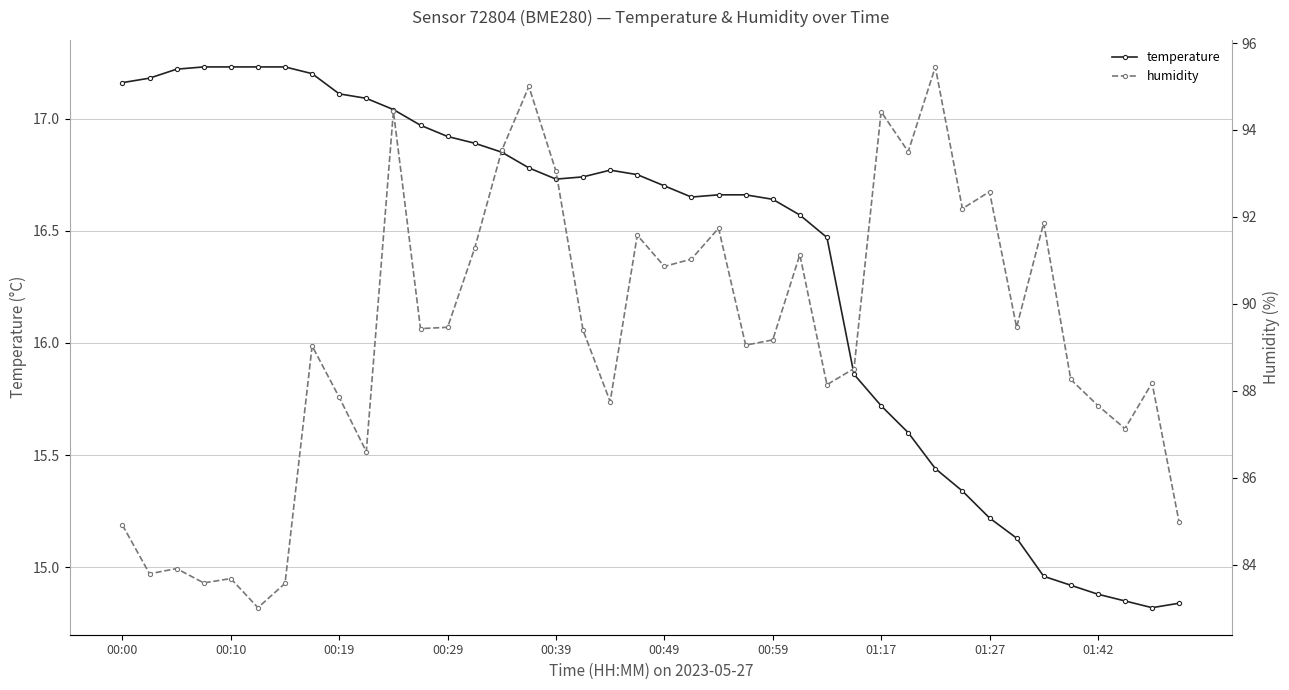

Where does the temperature series first go above 16?

00:00